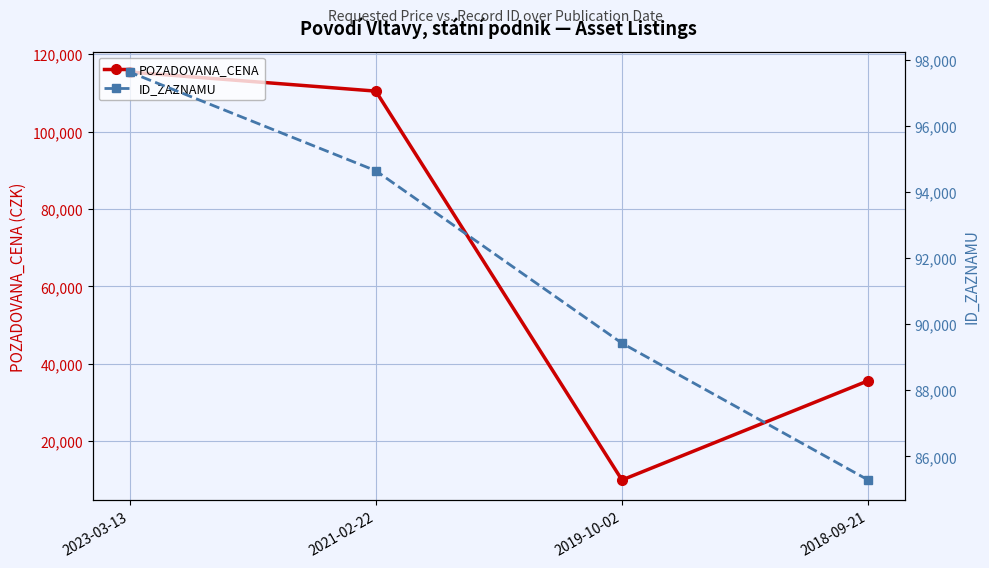

What is the average value of the POZADOVANA_CENA series?

67872